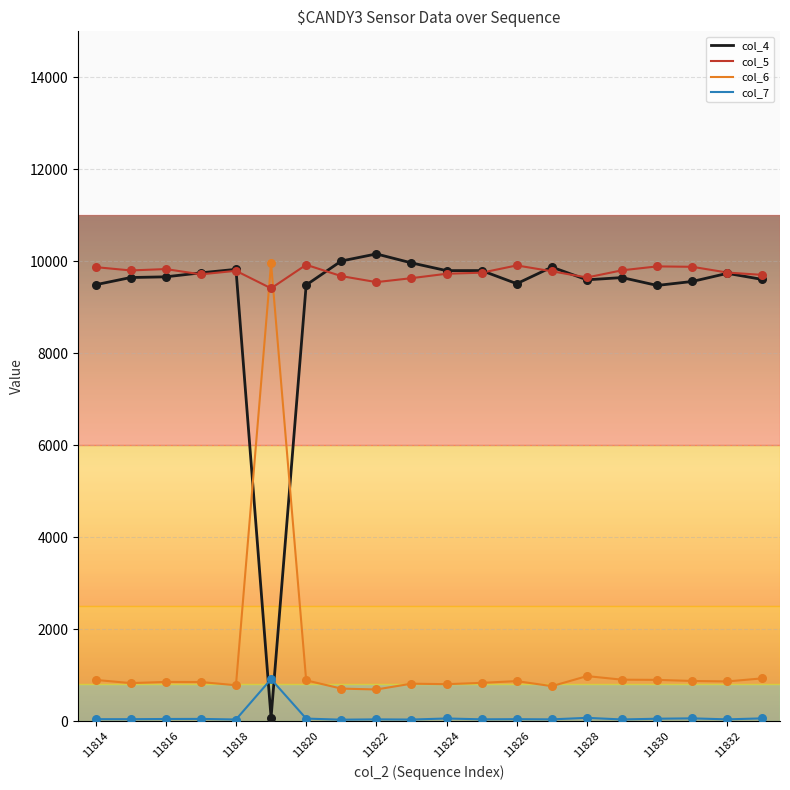

True or false: col_7 and col_6 cross at least once.

False